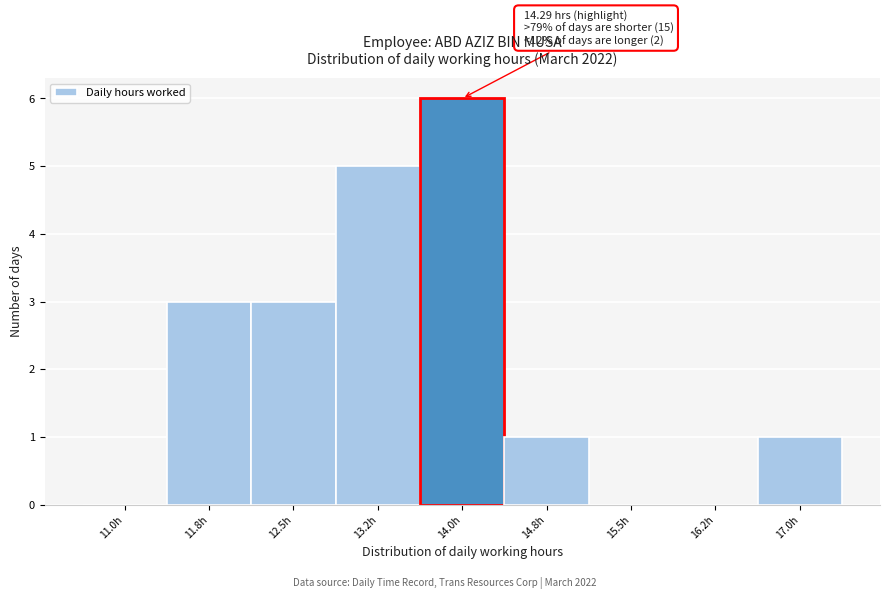

Reading left to right, transcribe all the data shown in this chart.

11.0h=0	11.8h=3	12.5h=3	13.2h=5	14.0h=6	14.8h=1	15.5h=0	16.2h=0	17.0h=1